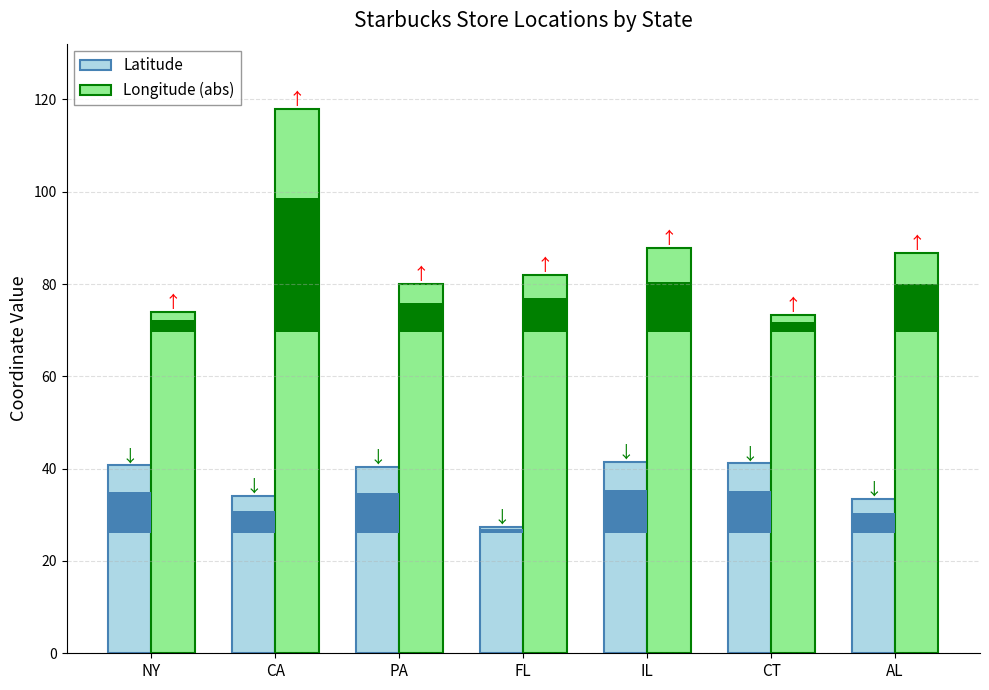

Which category has the lowest value across all series?

FL